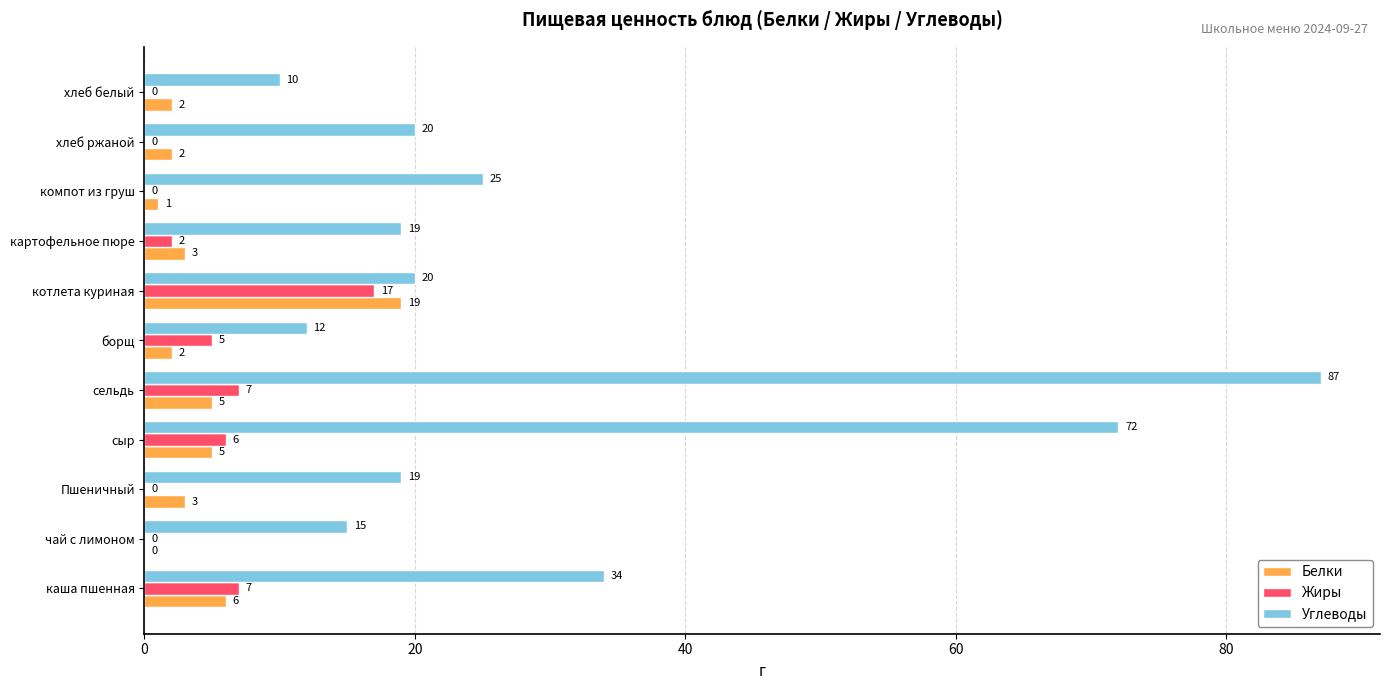

What is the total value across all series at хлеб ржаной?

22